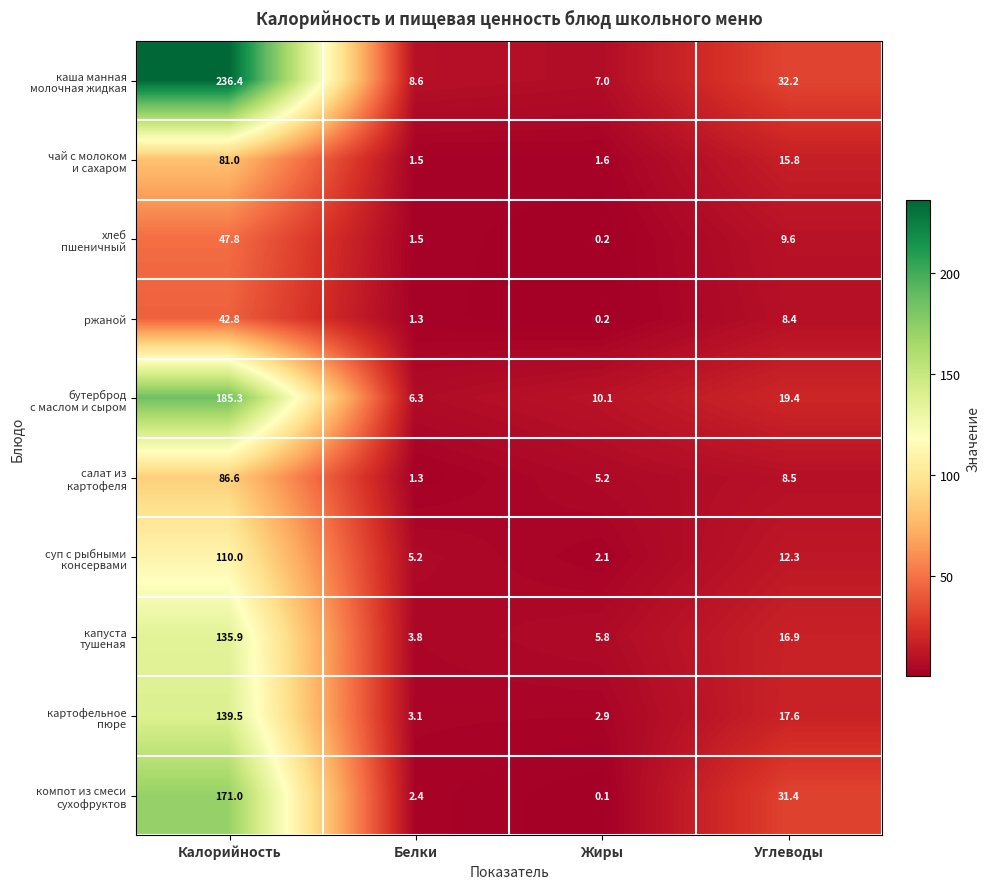

What is the total value across all series at Углеводы?

172.1